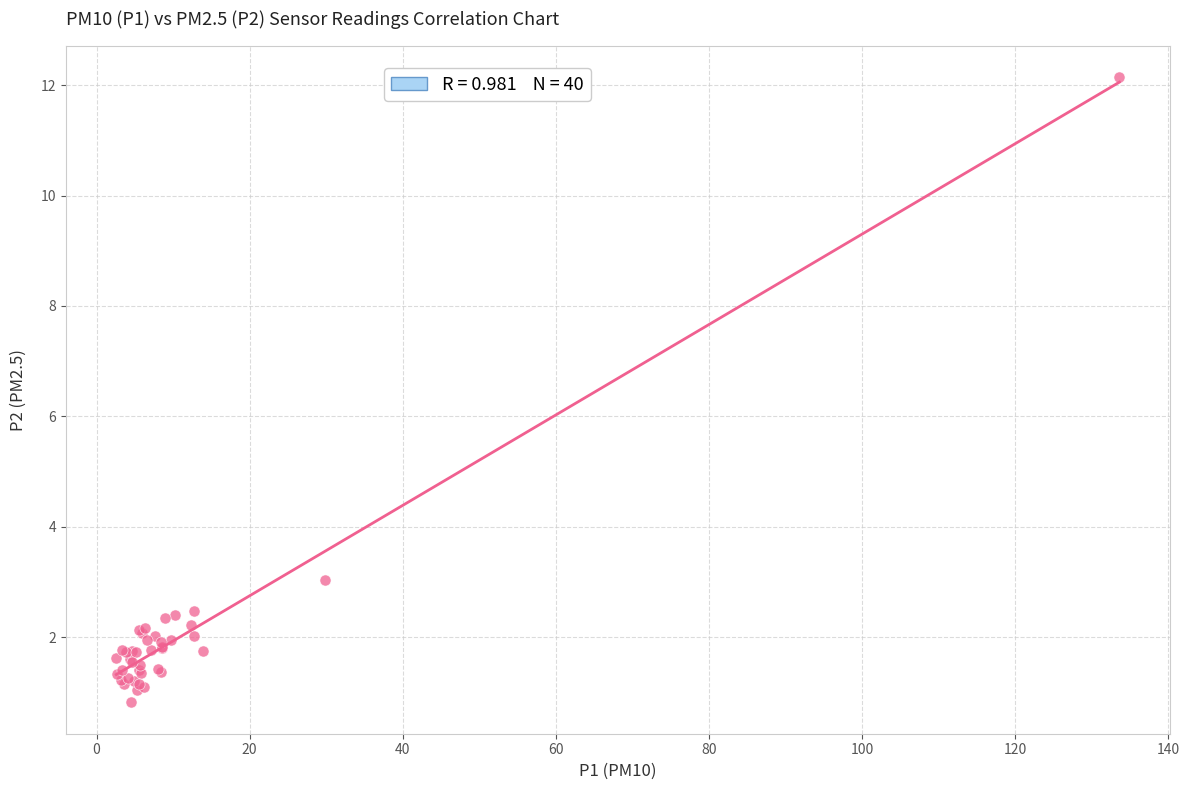

What Y value in the scatter plot is closest to 6?

3.0